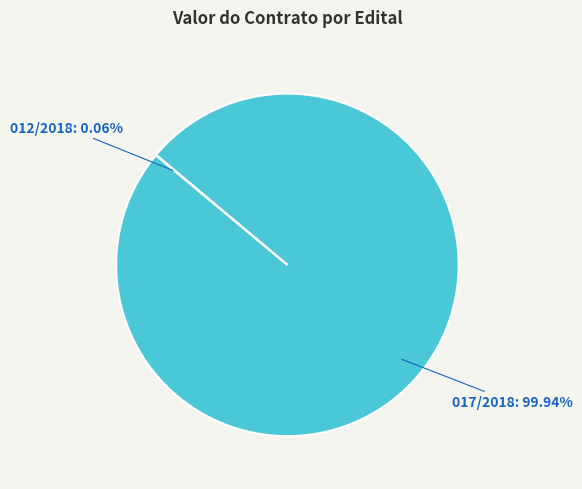

Which category has the biggest portion of the pie?

017/2018